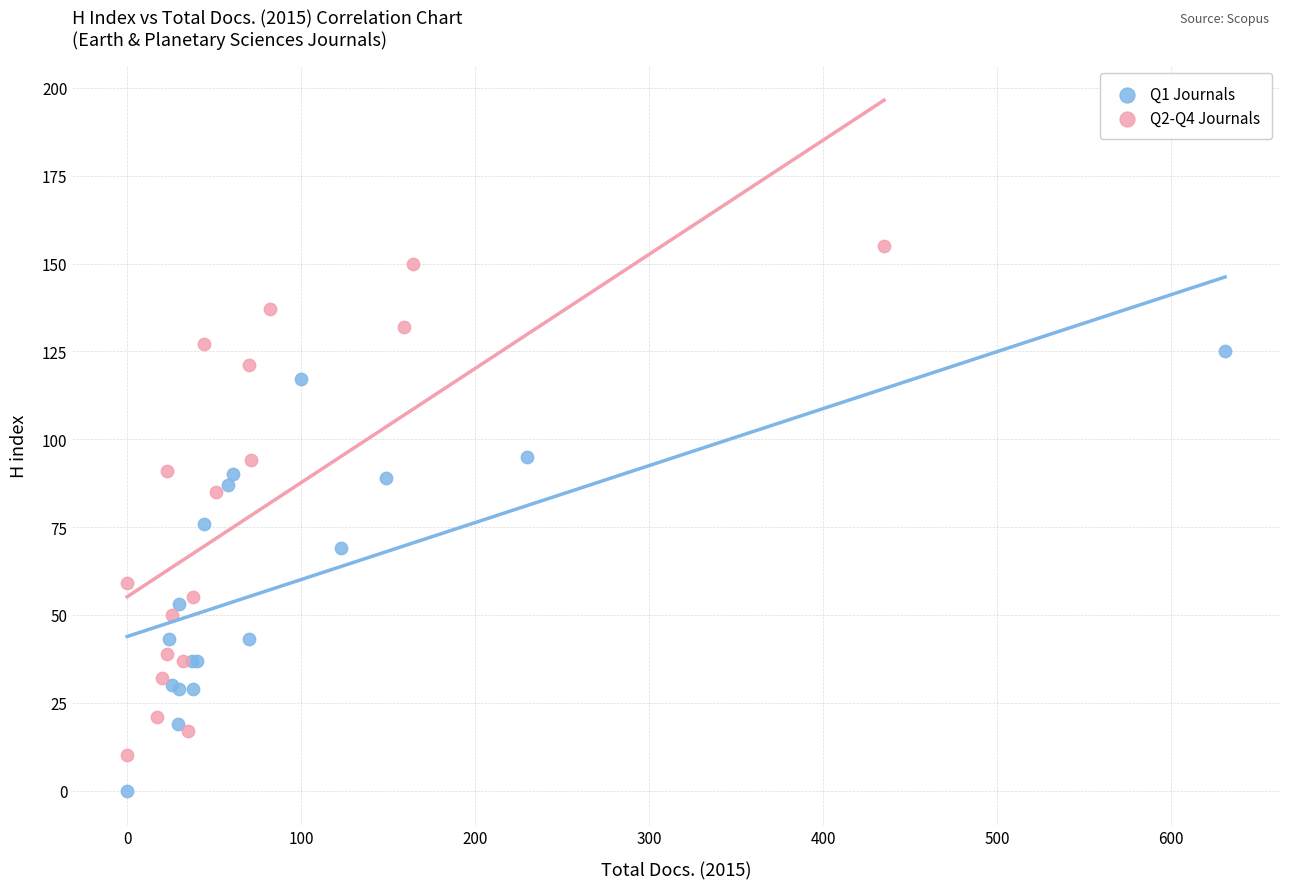

Which series reaches the minimum Y coordinate?

Q1 Journals